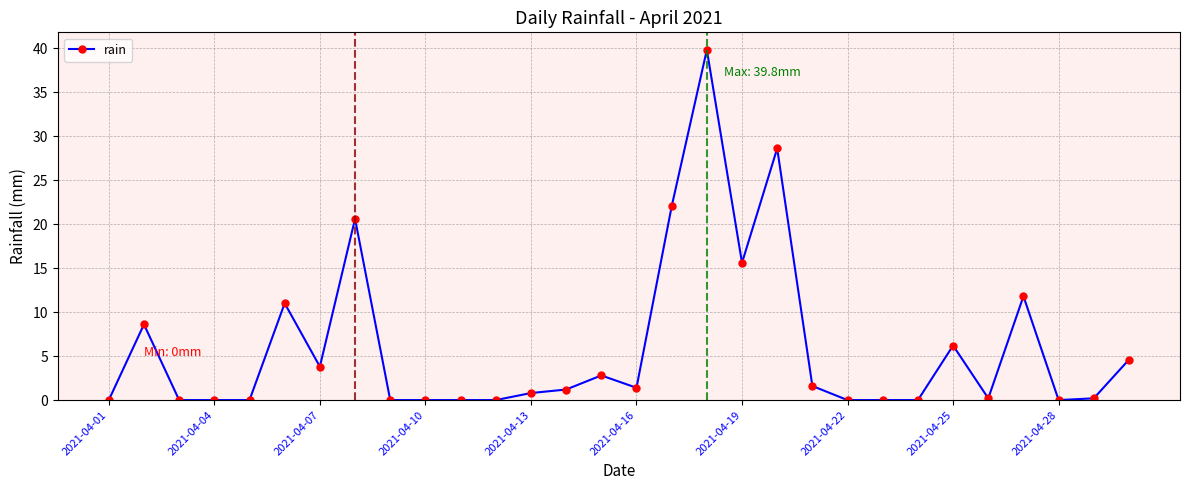

What is the maximum value shown in the chart?

39.8